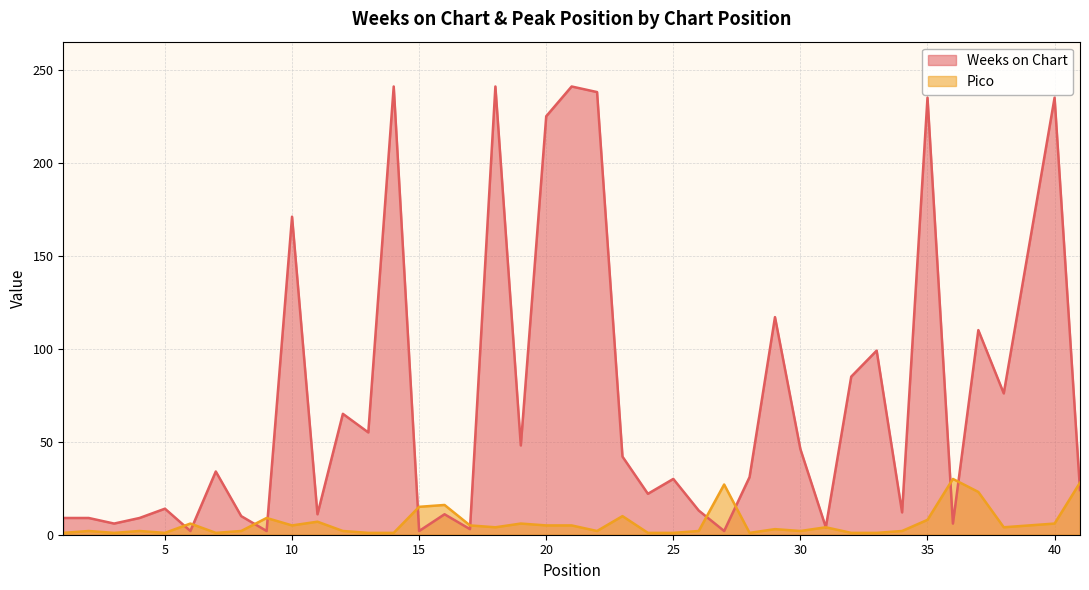

Does the chart display data point markers on the line(s)?

No